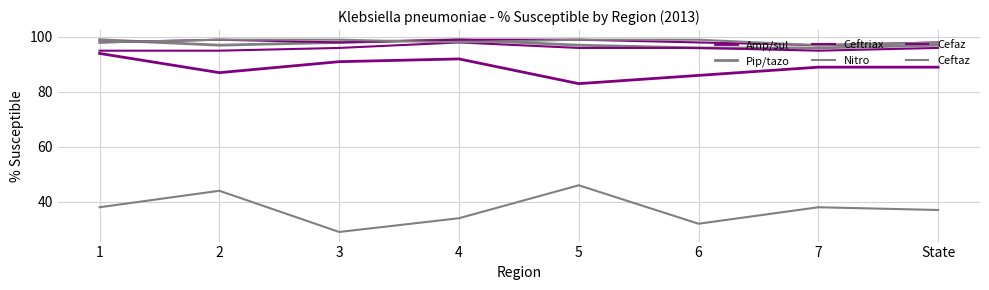

True or false: Ceftriax and Cefaz intersect in this chart.

False